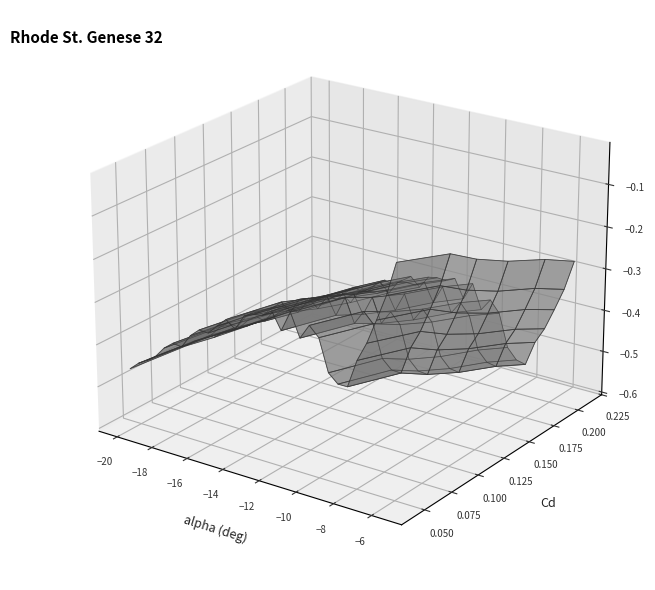

Reading left to right, what are all the values shown in this chart?

alpha: -20.0	-19.5	-19.0	-18.5	-18.0	-17.5	-17.0	-16.5	-16.0	-15.5	-15.0	-14.5	-14.0	-13.5	-13.0	-12.5	-12.0	-11.5	-11.0	-10.5	-10.0	-9.5	-9.0	-8.5	-8.0	-7.5	-7.0	-6.5	-6.0	-5.5
Cl: -0.5	-0.5	-0.5	-0.5	-0.4	-0.4	-0.4	-0.4	-0.4	-0.4	-0.4	-0.3	-0.4	-0.3	-0.3	-0.3	-0.3	-0.3	-0.3	-0.3	-0.3	-0.3	-0.4	-0.4	-0.4	-0.4	-0.3	-0.3	-0.2	-0.1
Cd: 0.2	0.2	0.2	0.2	0.2	0.2	0.2	0.2	0.2	0.2	0.2	0.1	0.1	0.1	0.1	0.1	0.1	0.1	0.1	0.1	0.1	0.1	0.1	0.1	0.1	0.1	0.1	0.1	0.1	0.0
Cm: -0.0	-0.0	-0.0	-0.0	-0.0	-0.0	-0.0	-0.0	-0.0	-0.0	-0.0	-0.0	-0.0	-0.0	-0.0	-0.0	-0.0	-0.0	-0.0	-0.0	-0.0	-0.0	-0.0	-0.0	-0.0	-0.0	-0.0	-0.1	-0.1	-0.1